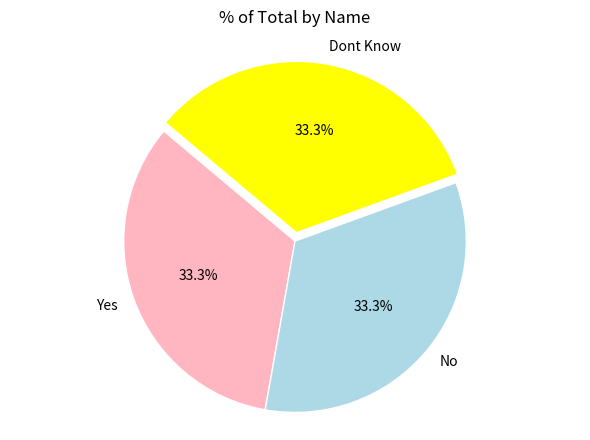

To the nearest percent, what portion does Dont Know represent?

33%